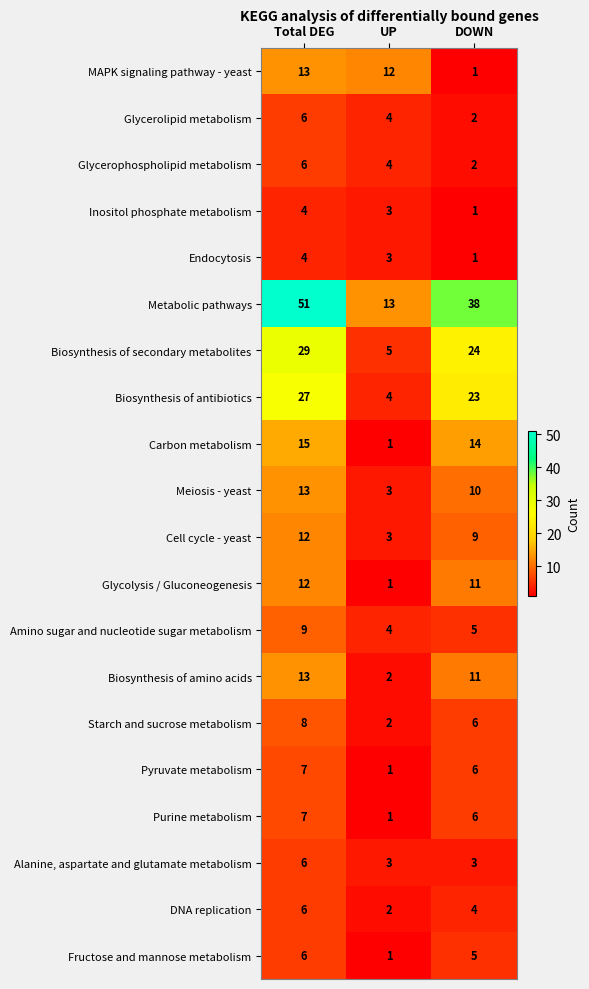

Which series has the largest range (max minus min)?

Metabolic pathways